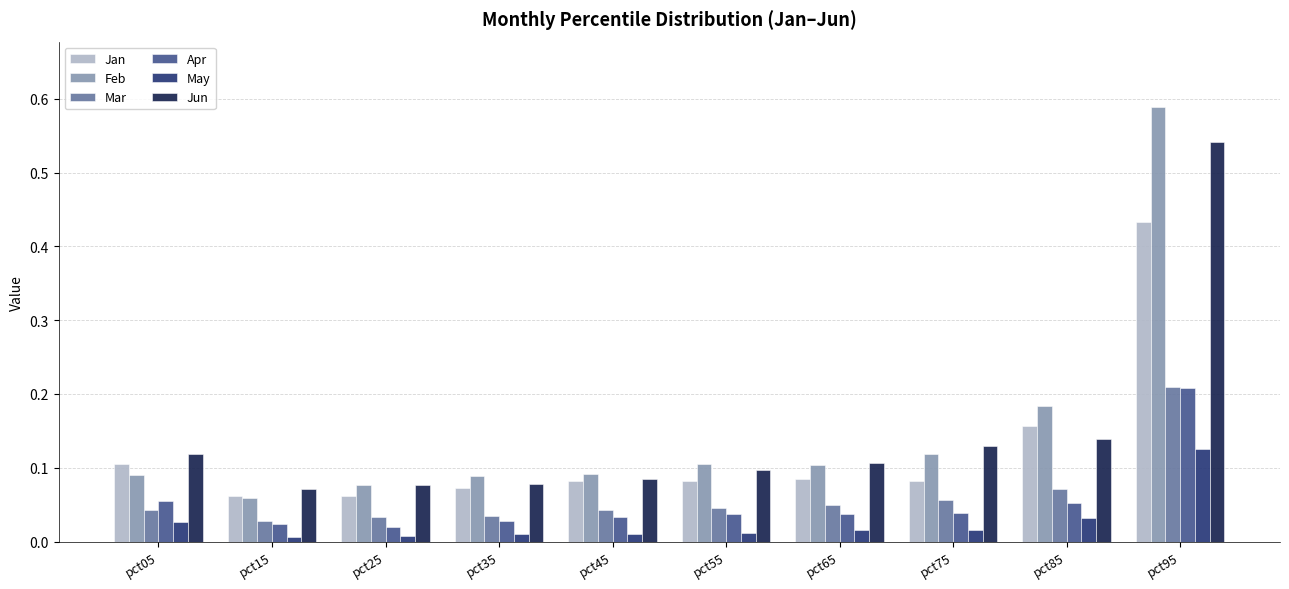

What is the sum of all Jun values?

1.4